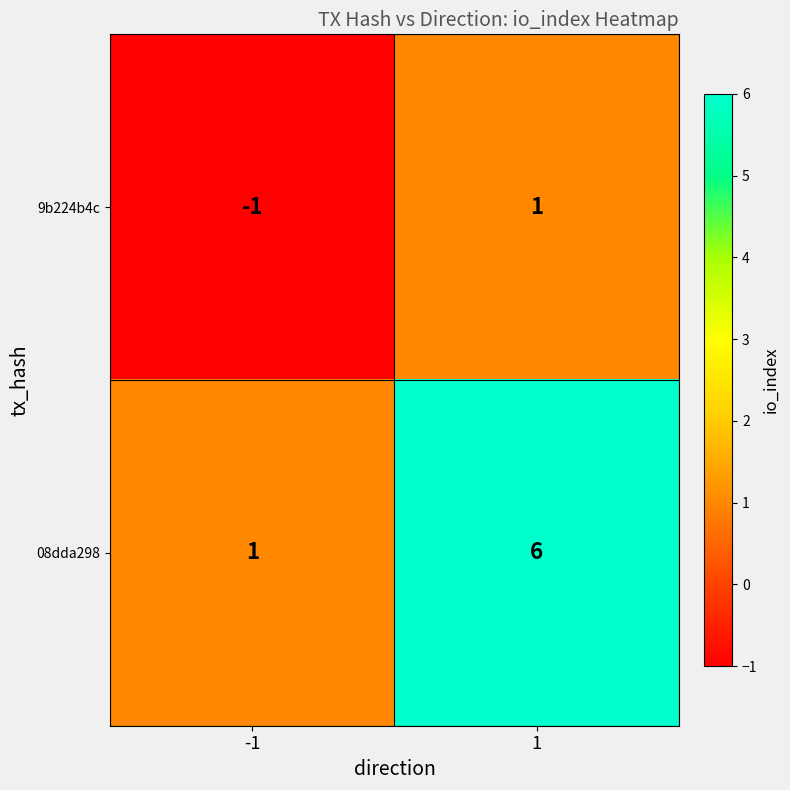

What is the maximum value shown in the chart?

6